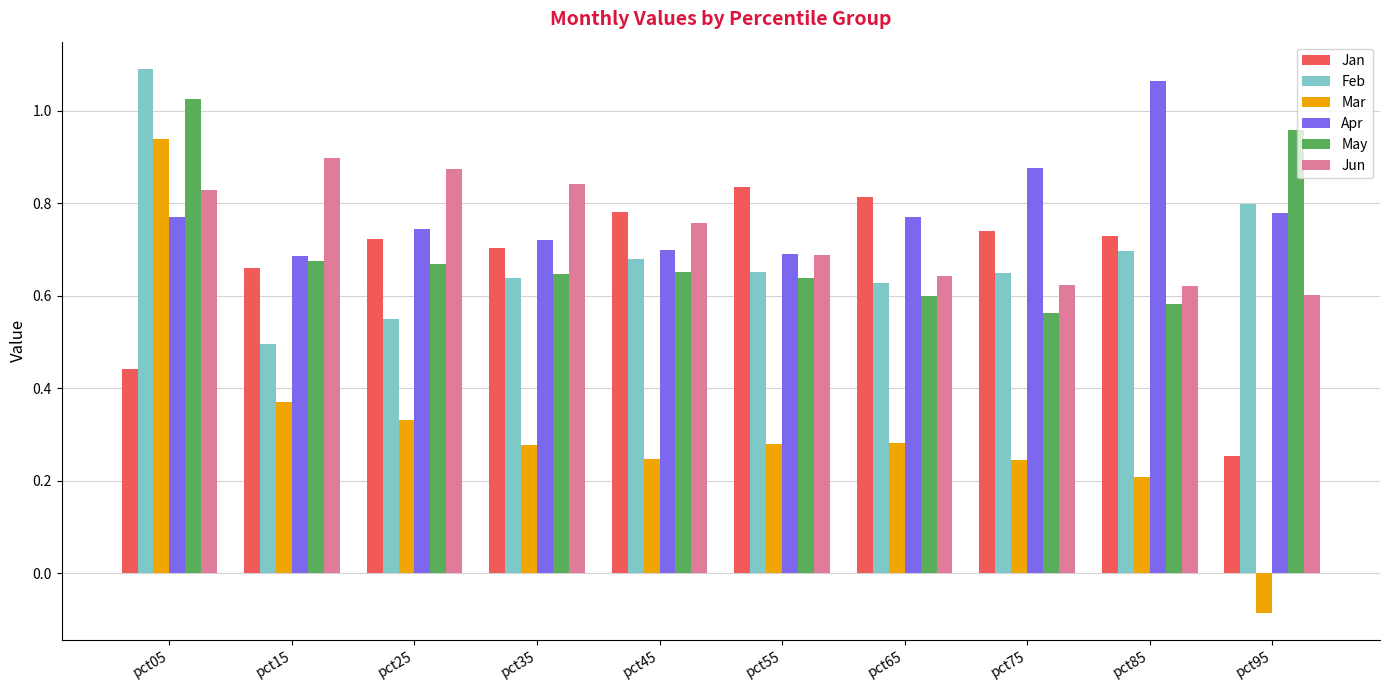

The Apr series shows 0.5 at pct85. True or false?

False